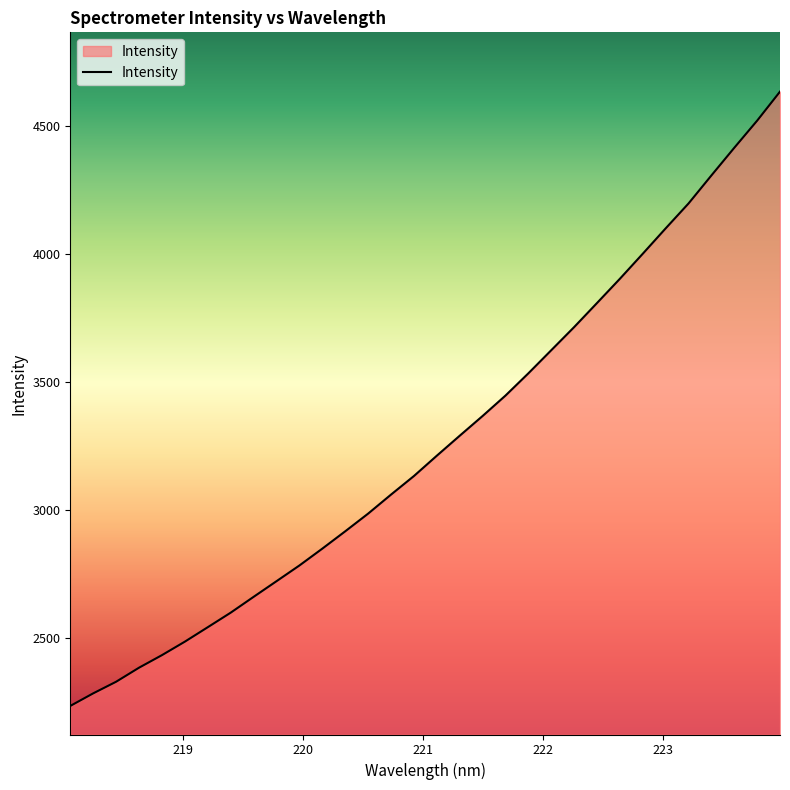

What is the greatest value displayed?

4633.2